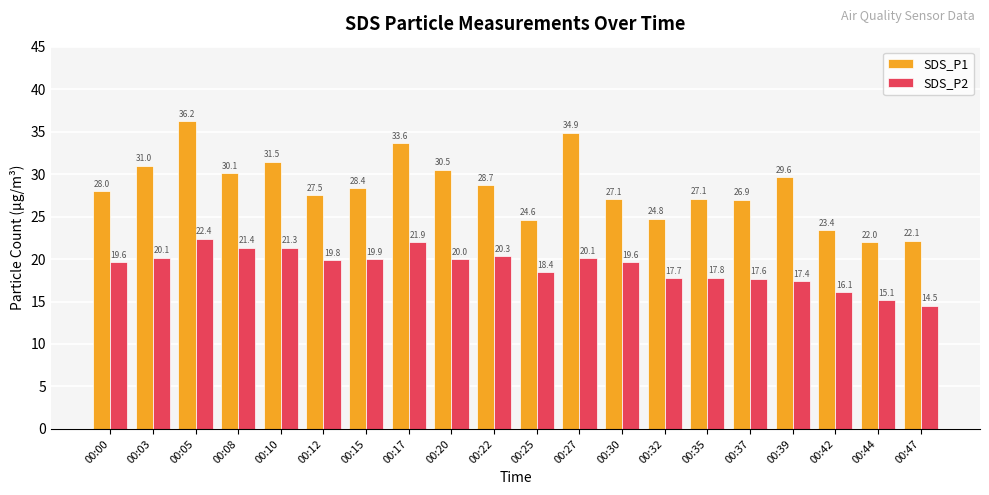

What is the average value of the SDS_P1 series?

28.4